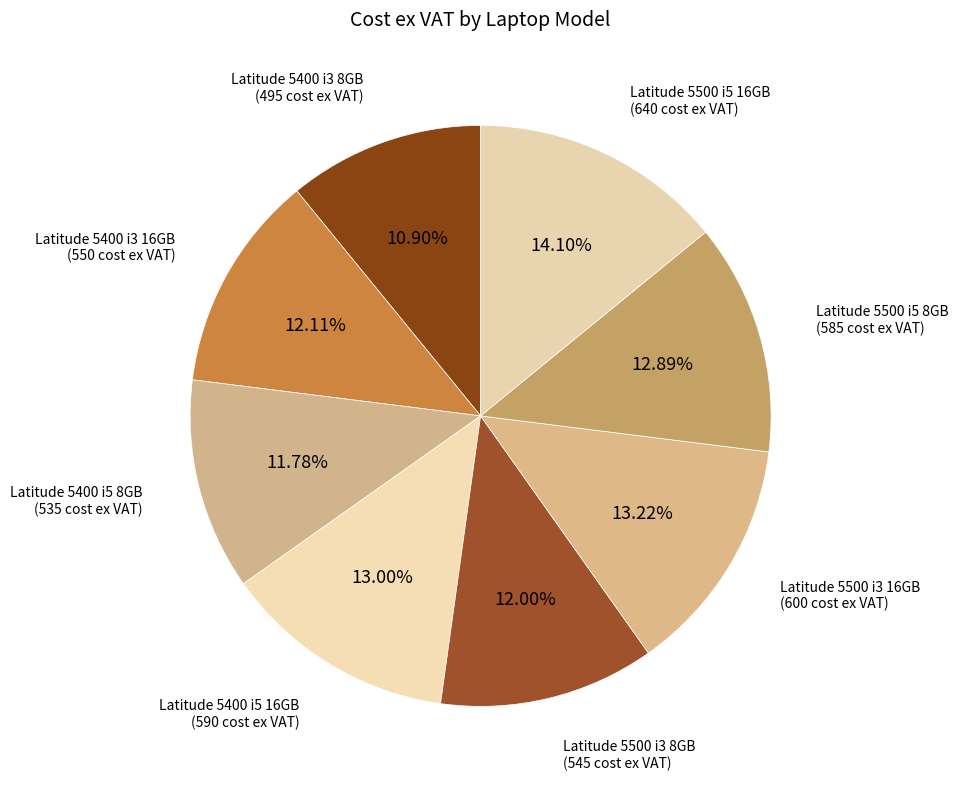

Is there a majority slice in this chart?

No